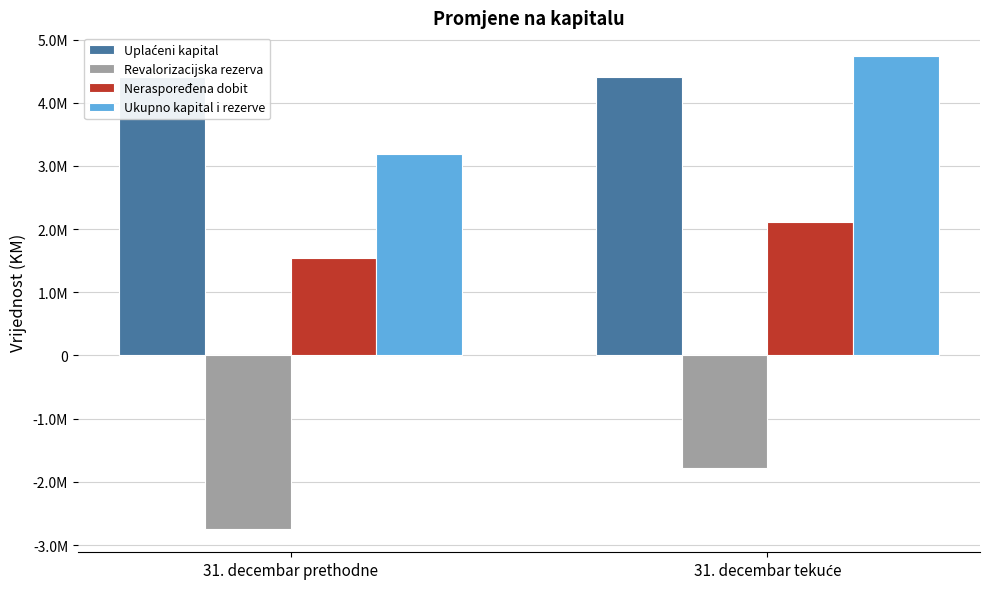

Reading left to right, list all the values displayed in this chart.

Uplaćeni kapital: 31. decembar prethodne=4400000.0	31. decembar tekuće=4400000.0
Revalorizacijska rezerva: 31. decembar prethodne=-2740922.1	31. decembar tekuće=-1774784.5
Neraspoređena dobit: 31. decembar prethodne=1536853.5	31. decembar tekuće=2114530.5
Ukupno kapital i rezerve: 31. decembar prethodne=3195931.4	31. decembar tekuće=4739746.0